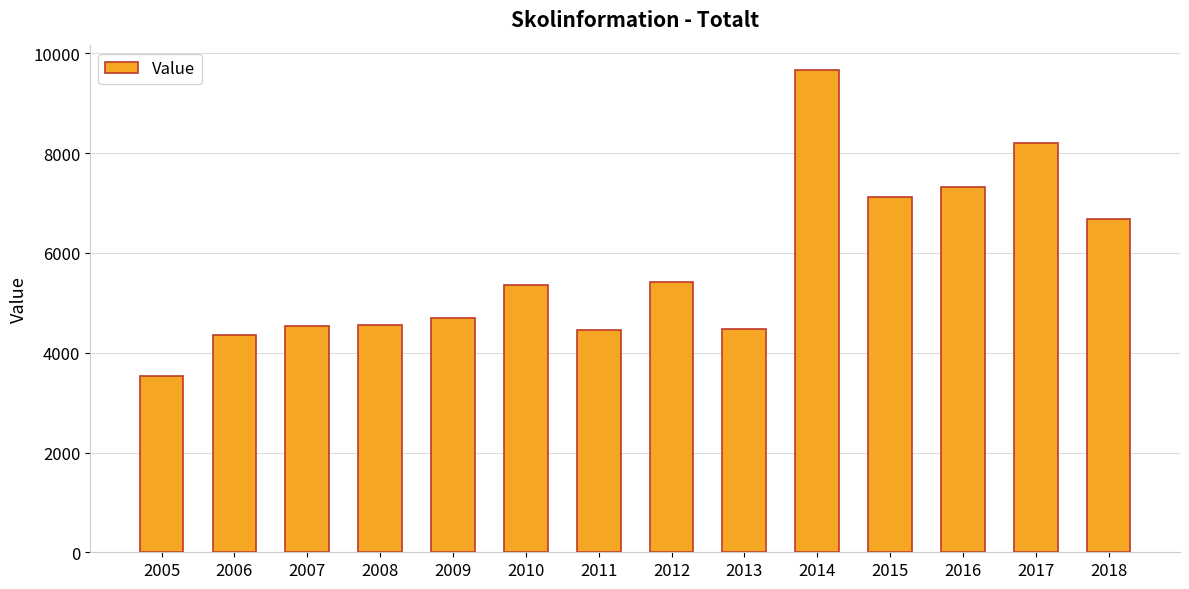

What is the approximate value at 2014, to the nearest 50?

9700